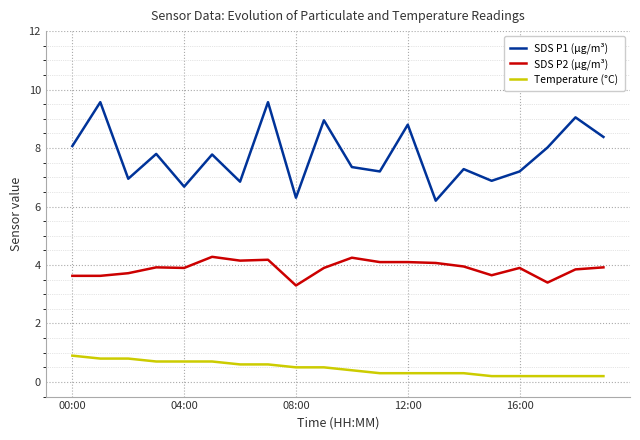

List the series in order of their peak value, highest first.

SDS P1 (µg/m³), SDS P2 (µg/m³), Temperature (°C)